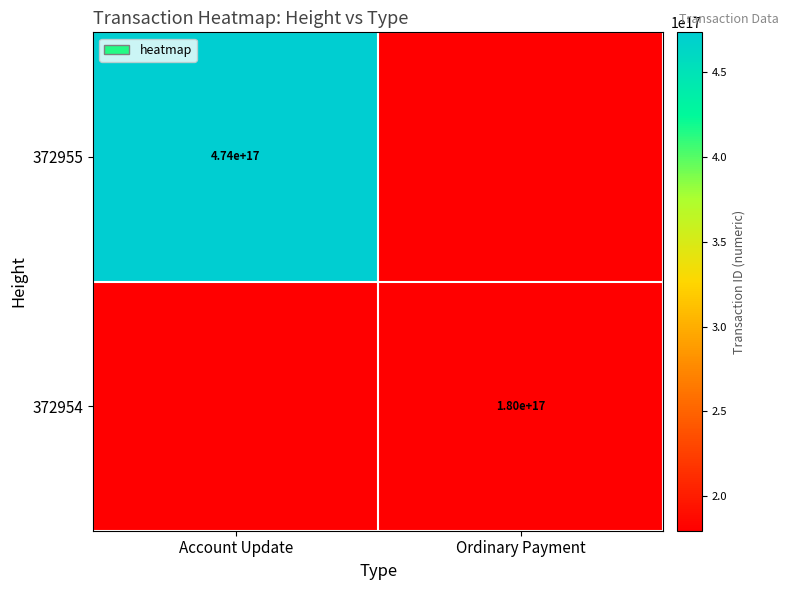

True or false: 372955 has a value of 712836252263118592 at Account Update.

False